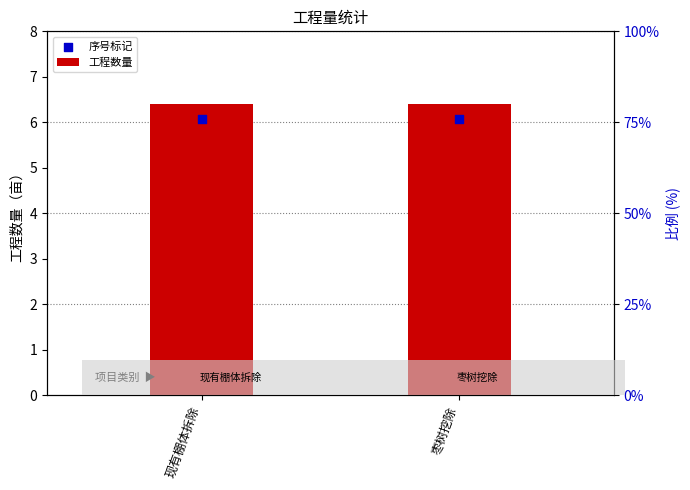

Which series reaches the minimum Y coordinate?

序号标记